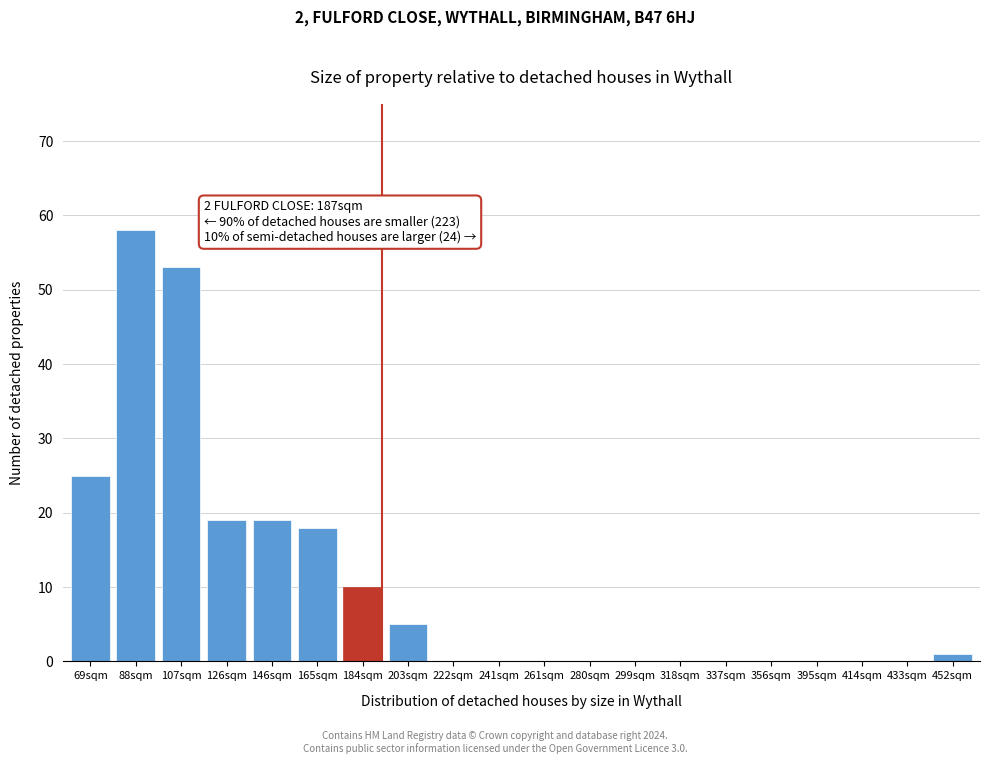

Reading right to left, transcribe all the data shown in this chart.

452sqm=1	433sqm=0	414sqm=0	395sqm=0	356sqm=0	337sqm=0	318sqm=0	299sqm=0	280sqm=0	261sqm=0	241sqm=0	222sqm=0	203sqm=5	184sqm=10	165sqm=18	146sqm=19	126sqm=19	107sqm=53	88sqm=58	69sqm=25